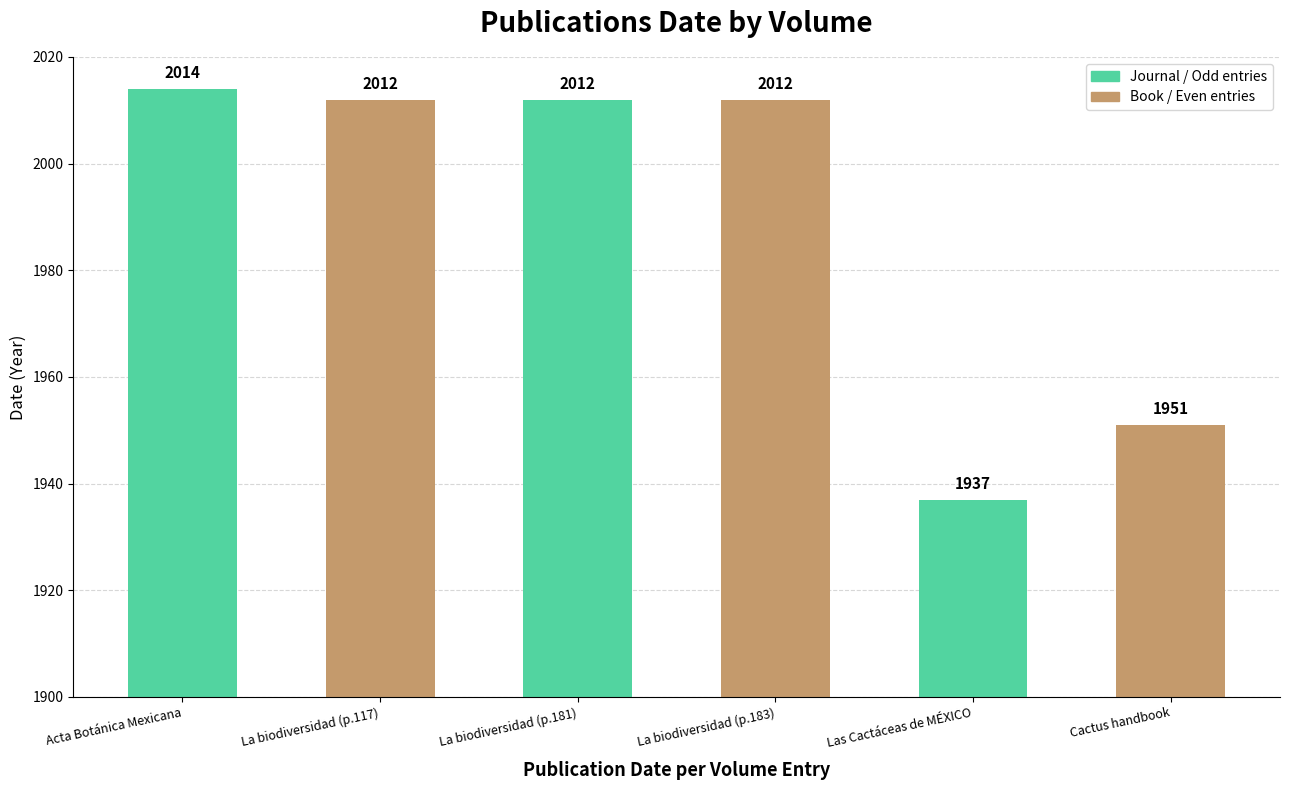

What is the sum of all values?

11938